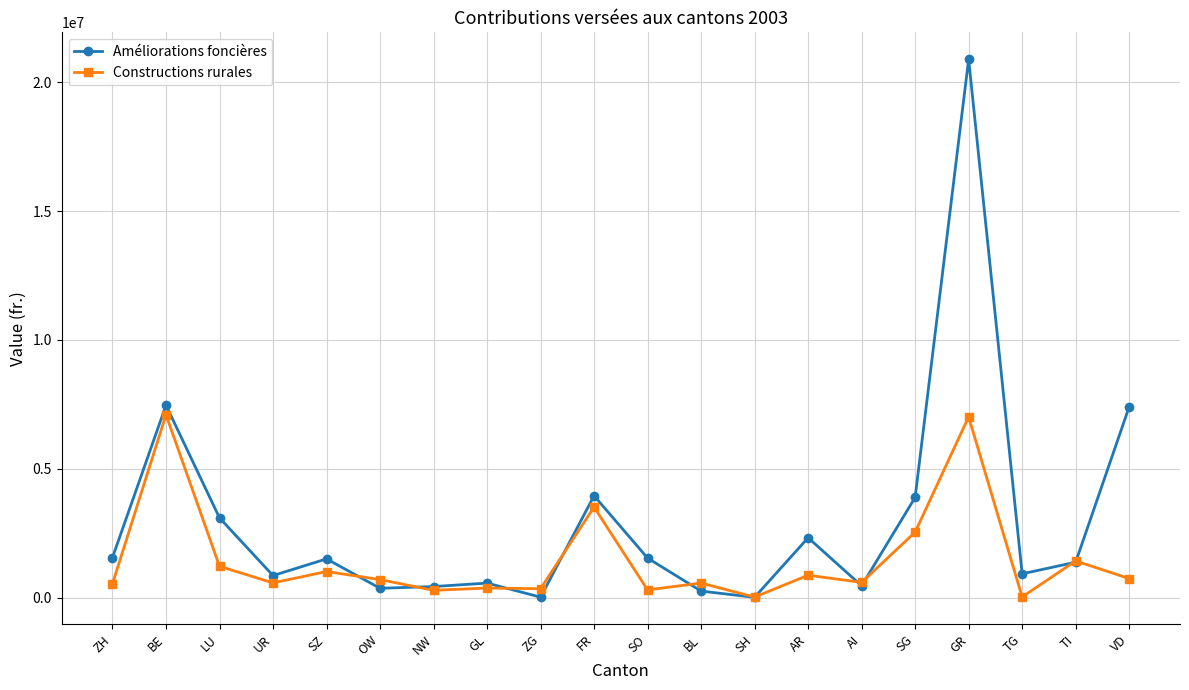

Where is the first local minimum for Améliorations foncières?

UR